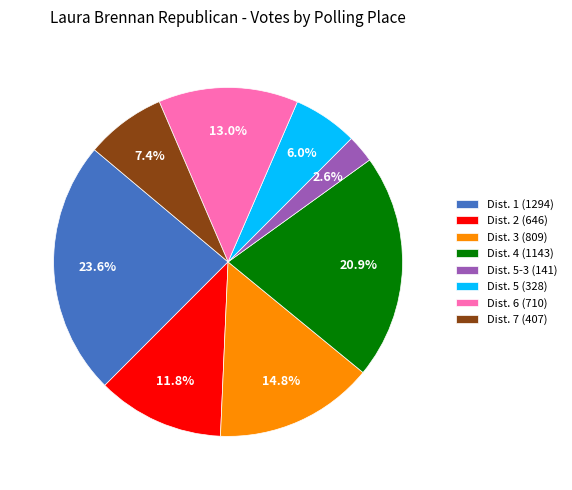

Is there a majority slice in this chart?

No